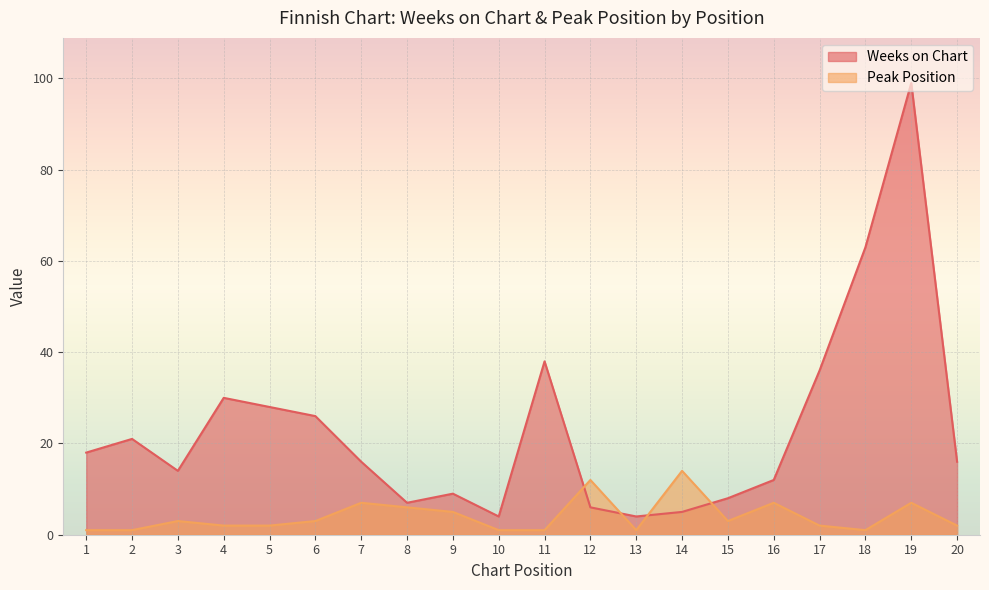

Is it true that Peak Position equals 6 at 8?

True